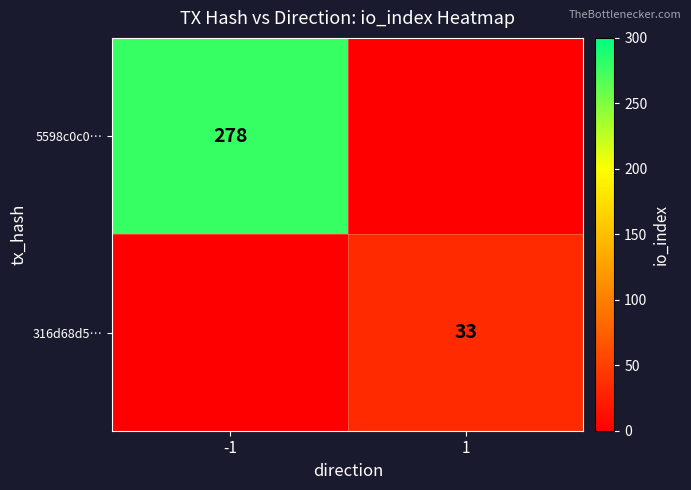

The 316d68d5… series shows 51 at 1. True or false?

False